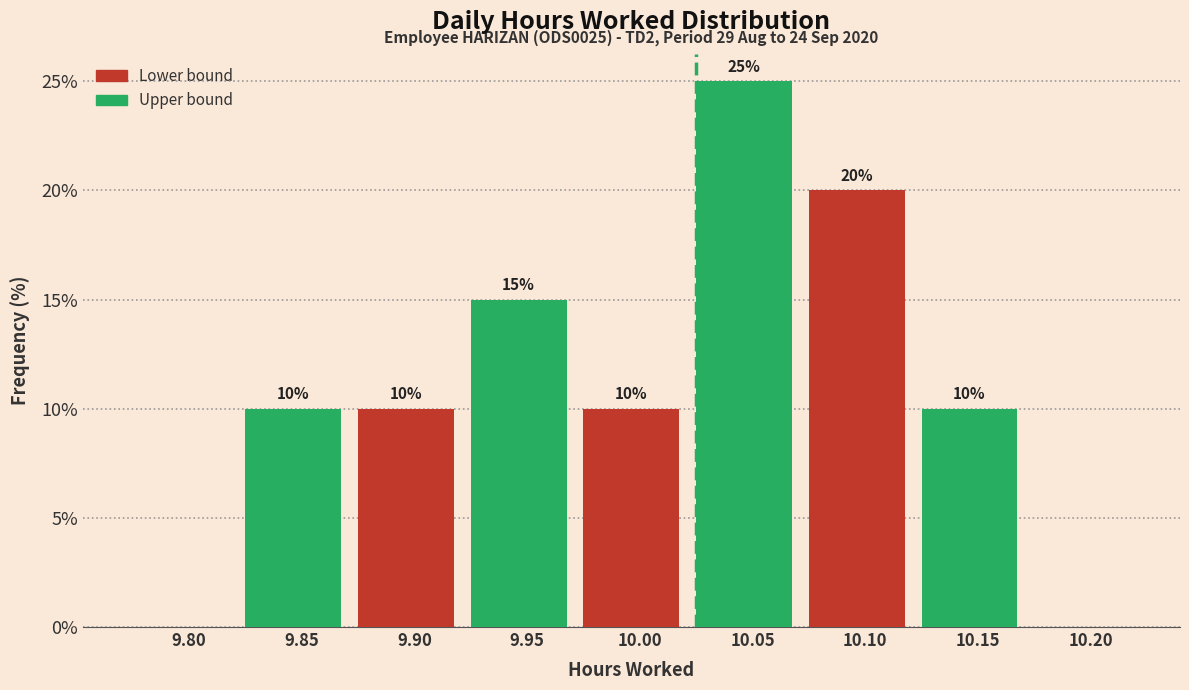

Which label corresponds to the largest value in the chart?

10.05